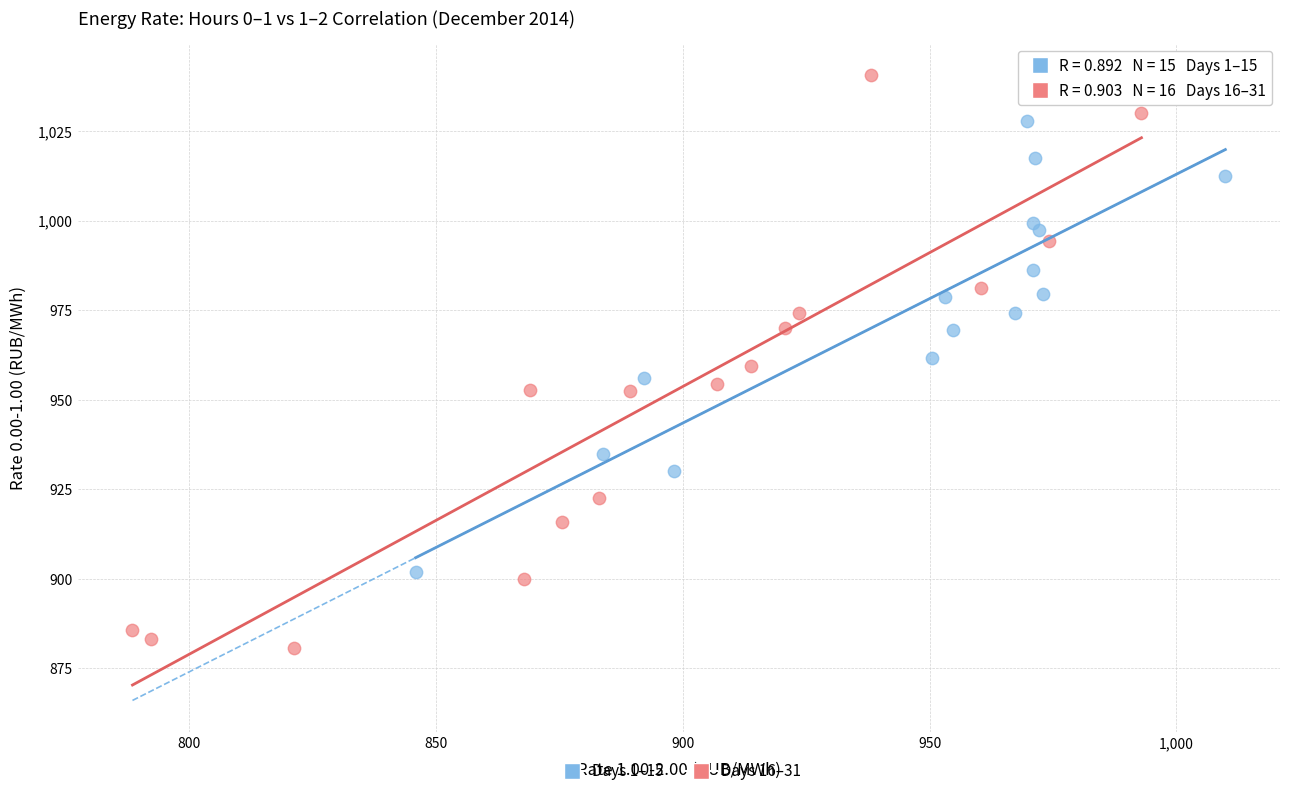

Which series reaches the minimum Y coordinate?

Days 16–31